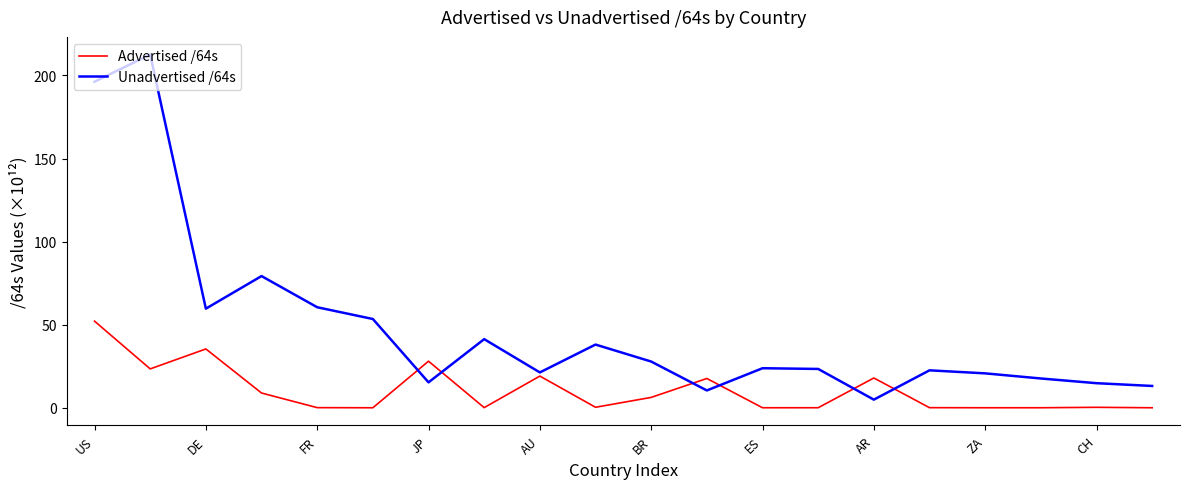

What is the maximum value for Unadvertised /64s?

212.6